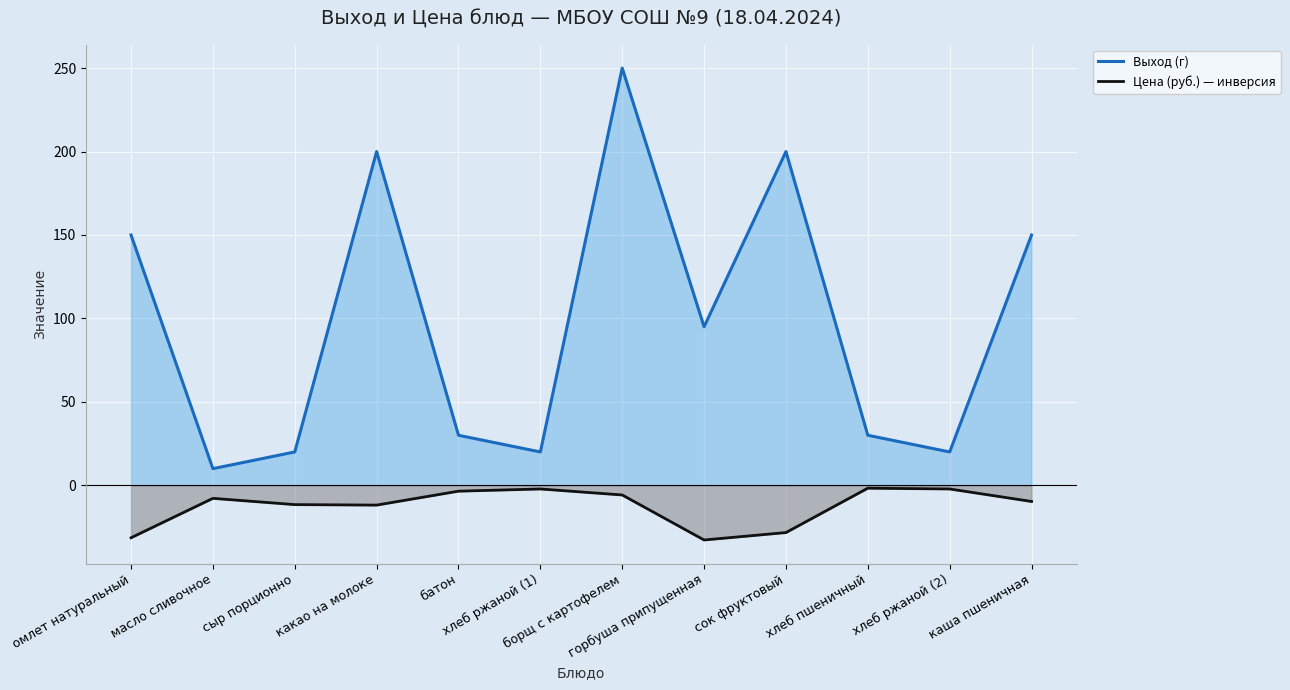

Between сок фруктовый and какао на молоке, which is larger?

сок фруктовый